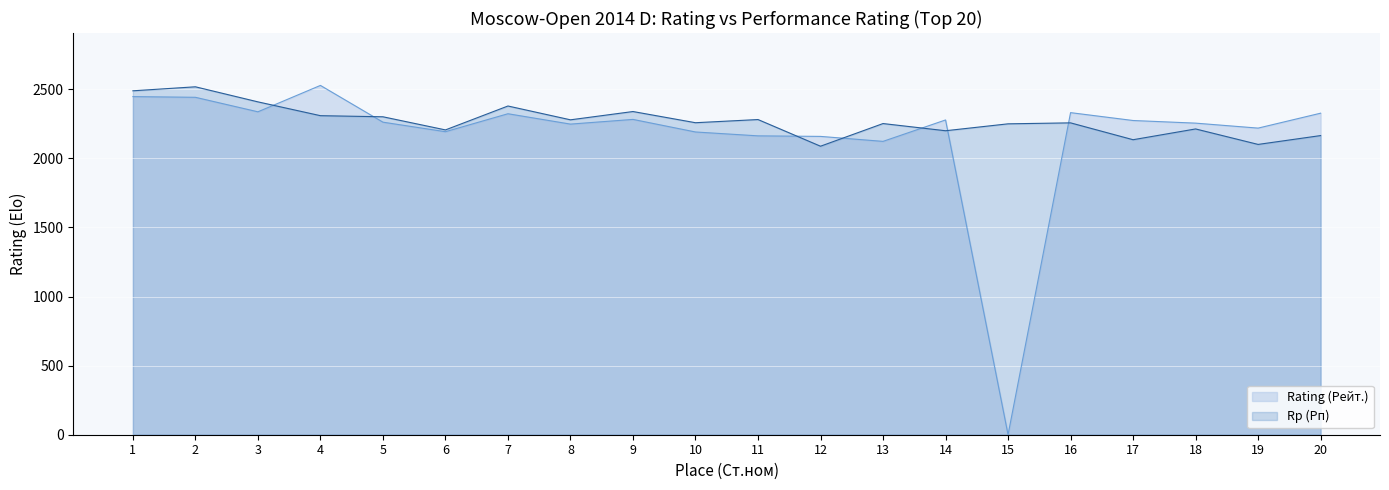

Read the Rp (Рп) value at 11, to the nearest 50.

2300